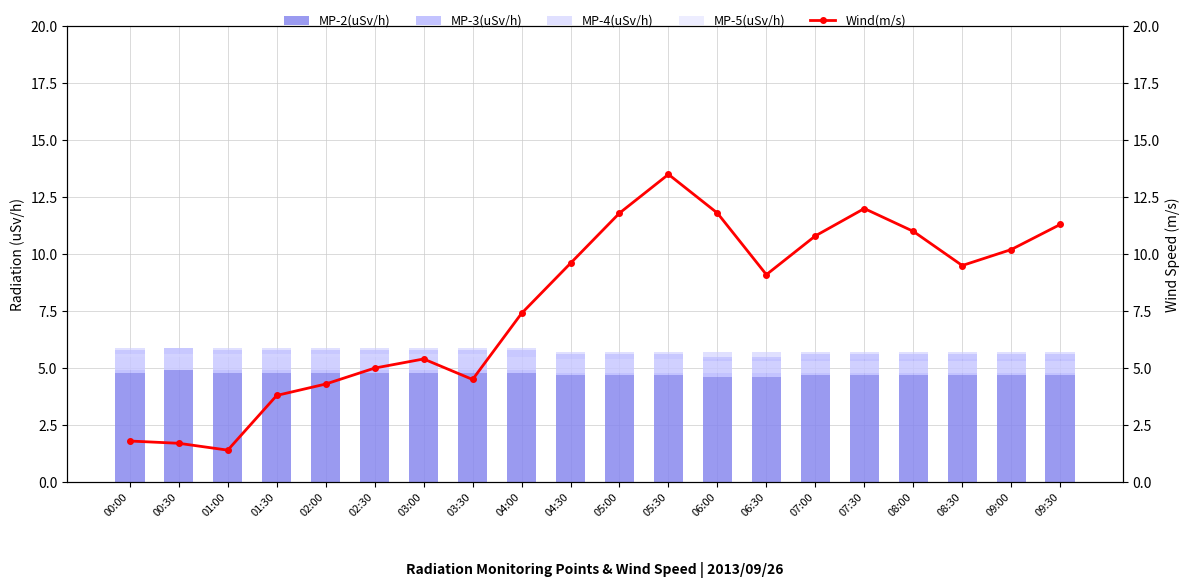

What are all the series names shown in the legend?

MP-2(uSv/h), MP-3(uSv/h), MP-4(uSv/h), MP-5(uSv/h), Wind(m/s)